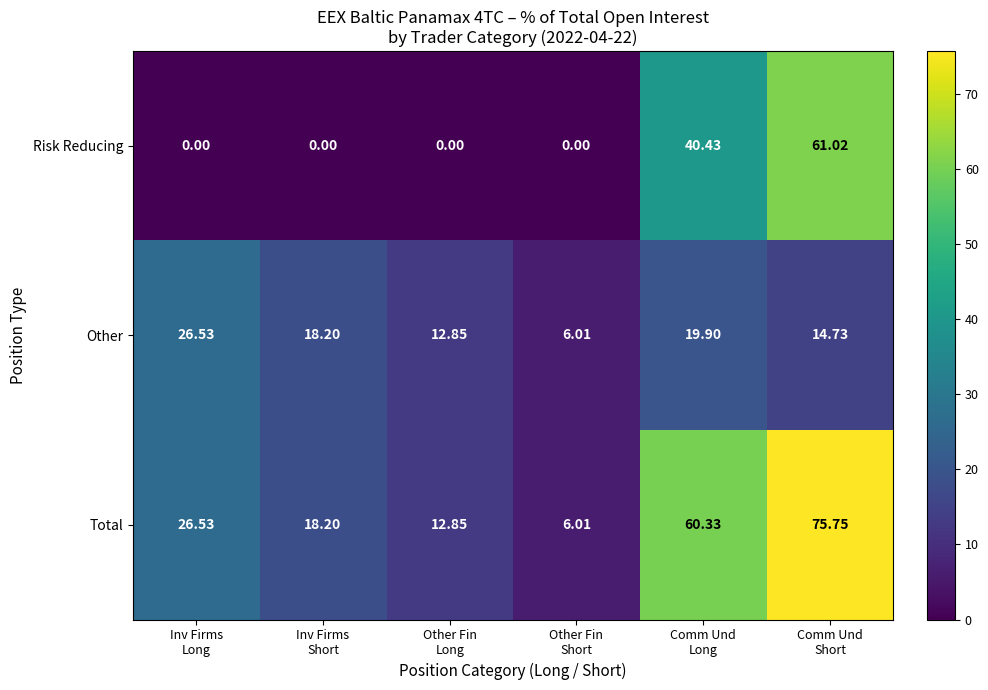

At how many categories does at least one series exceed 2?

6